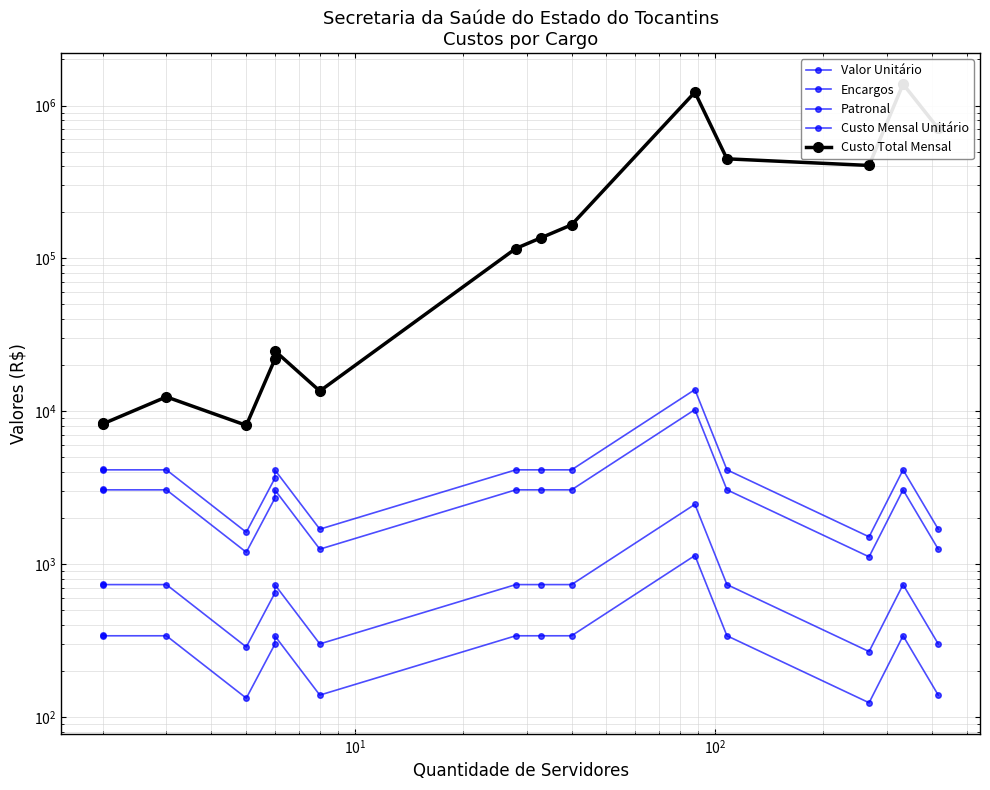

Which series has the widest spread of values?

Custo Total Mensal